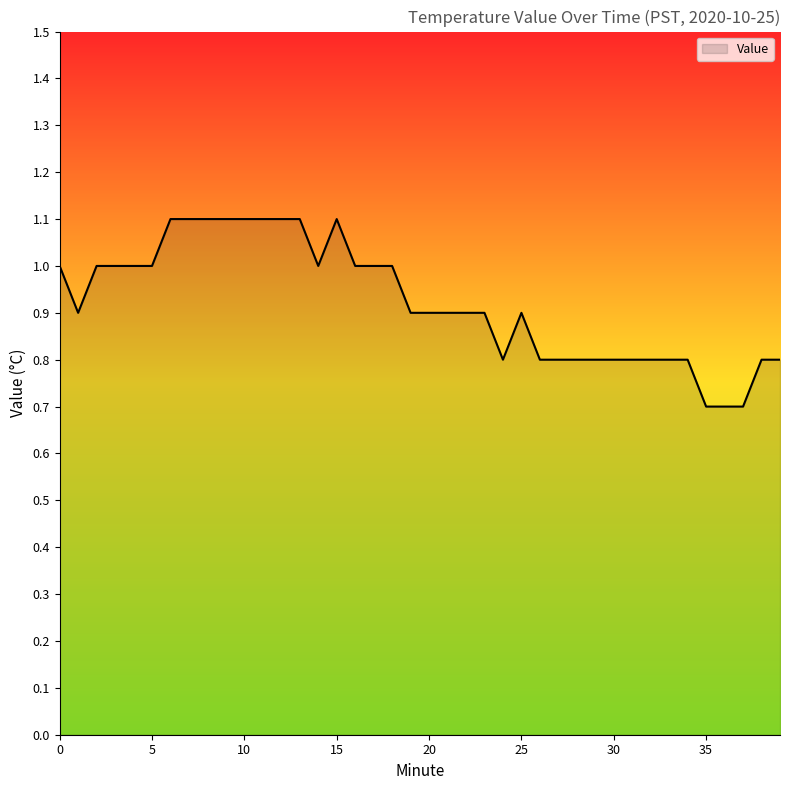

What is the difference between the maximum and minimum values?

0.4